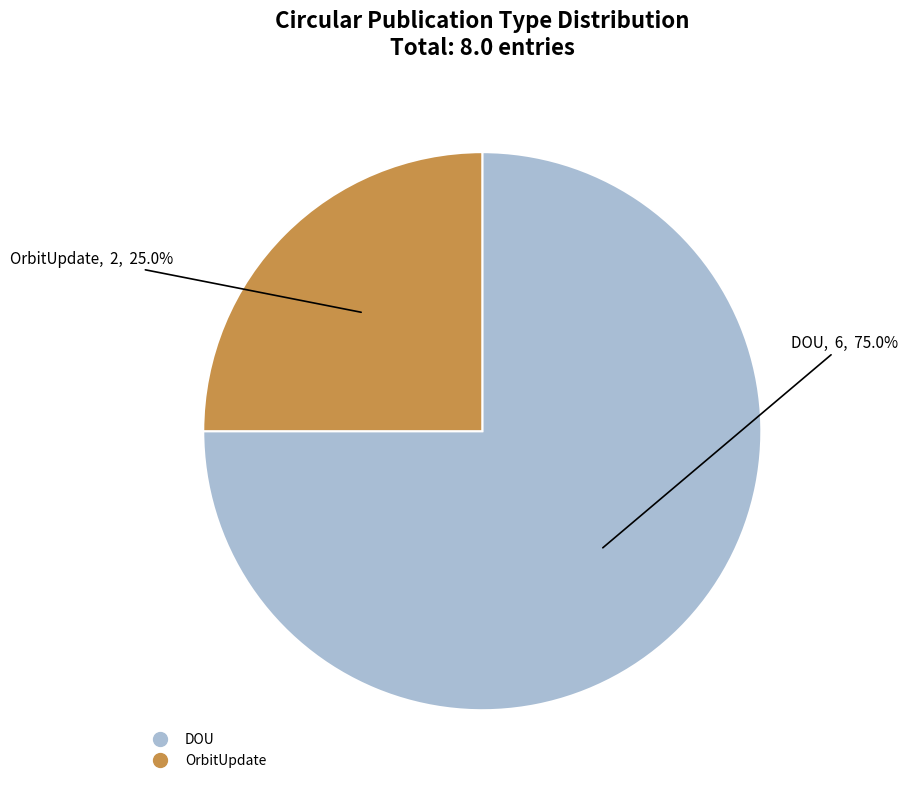

To the nearest percent, what is the average slice percentage?

50%